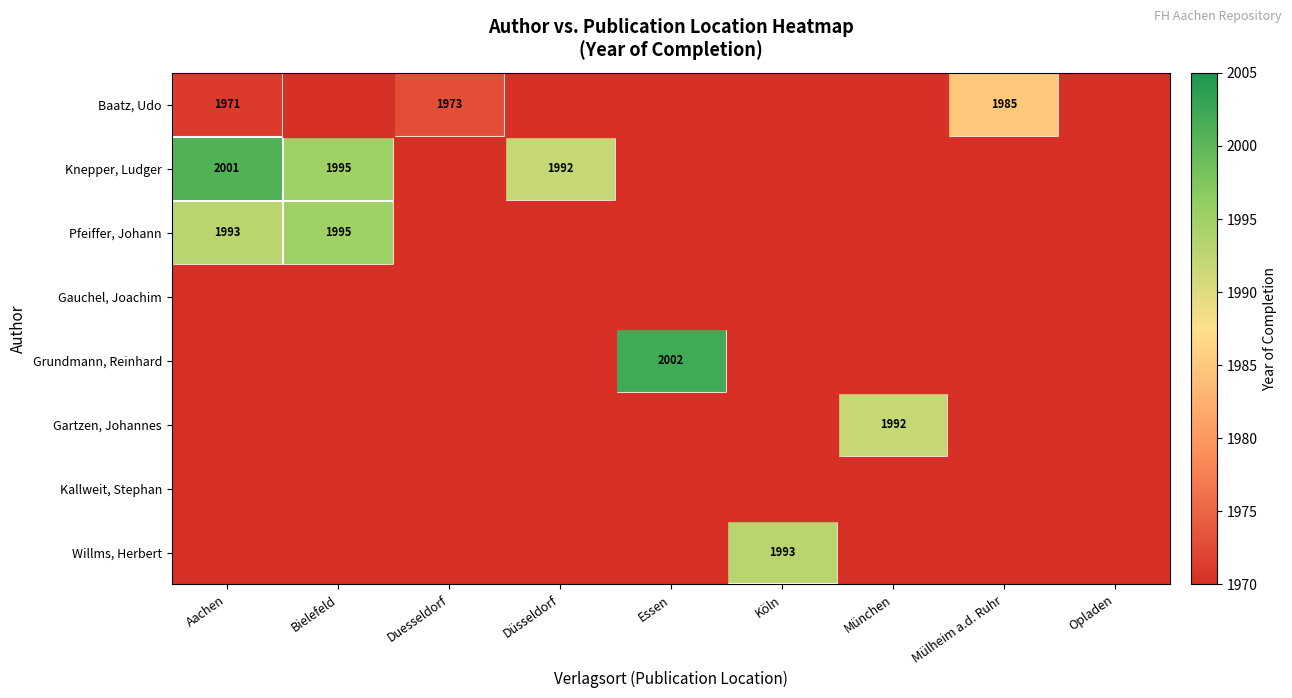

What is the total value across all series at Bielefeld?

15750